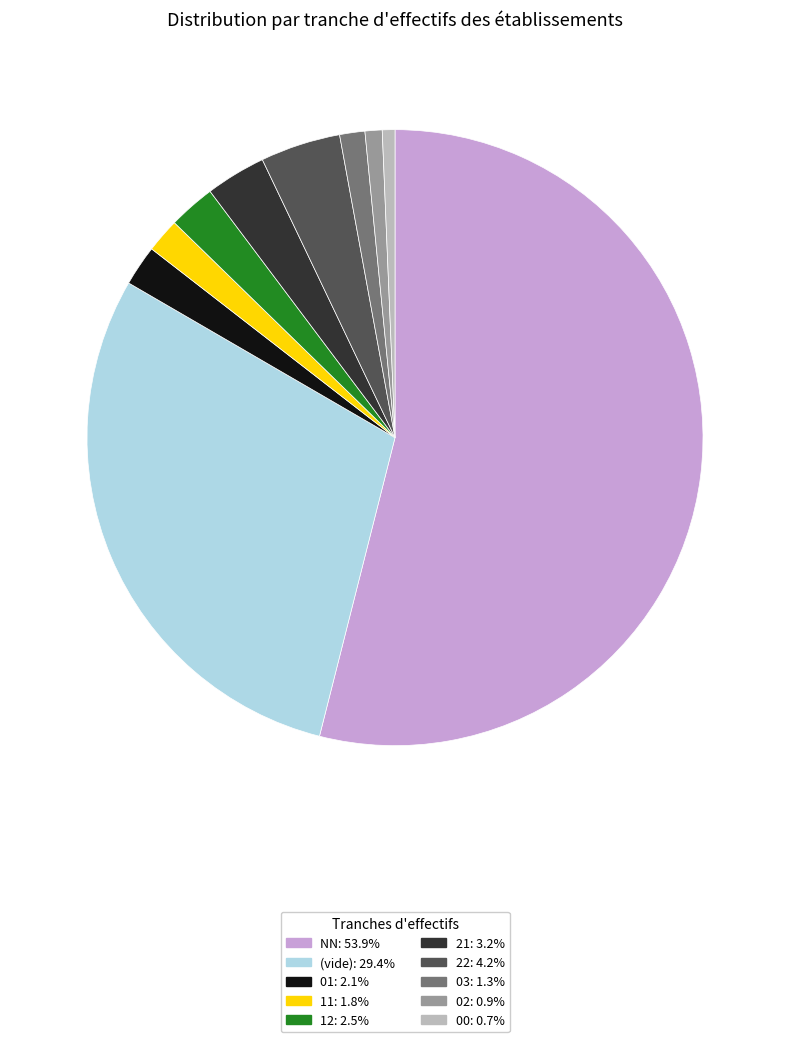

What is the ratio of the value at 12: 2.5% to the value at 03: 1.3%?

1.9